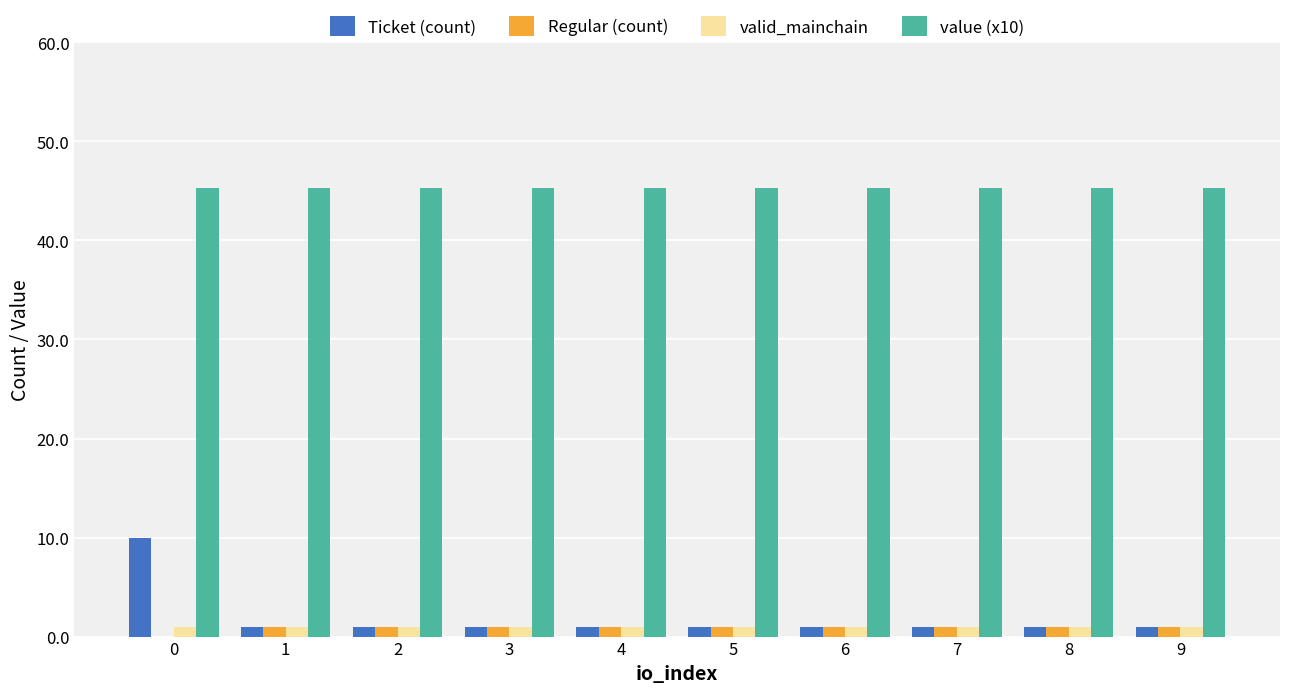

What is the sum of the valid_mainchain values at 6 and 3?

2.0